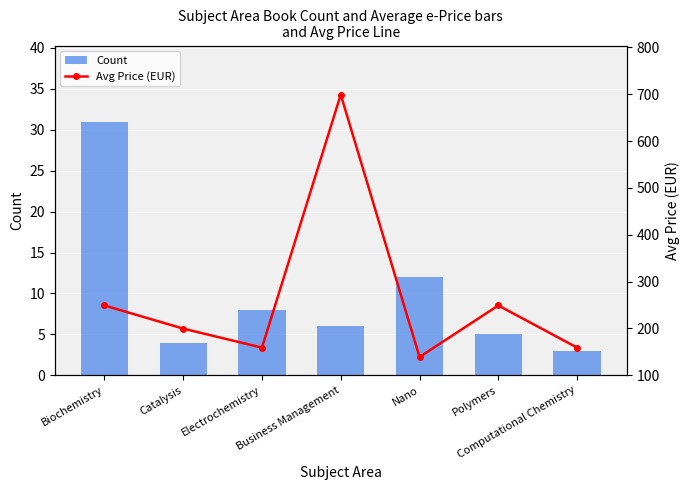

Is it true that Avg Price (EUR) equals 87.4 at Nano?

False